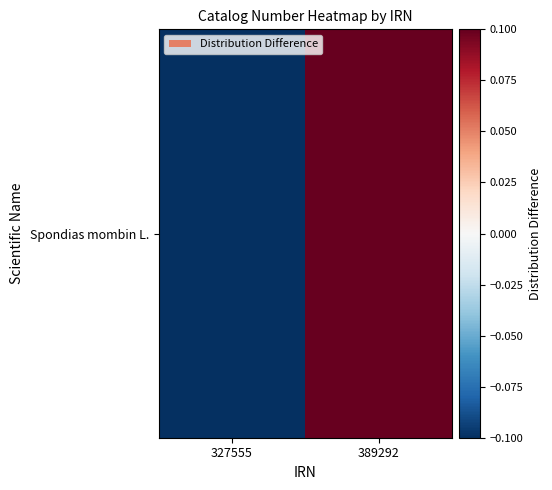

True or false: the data shows -0.1 at 327555.

False